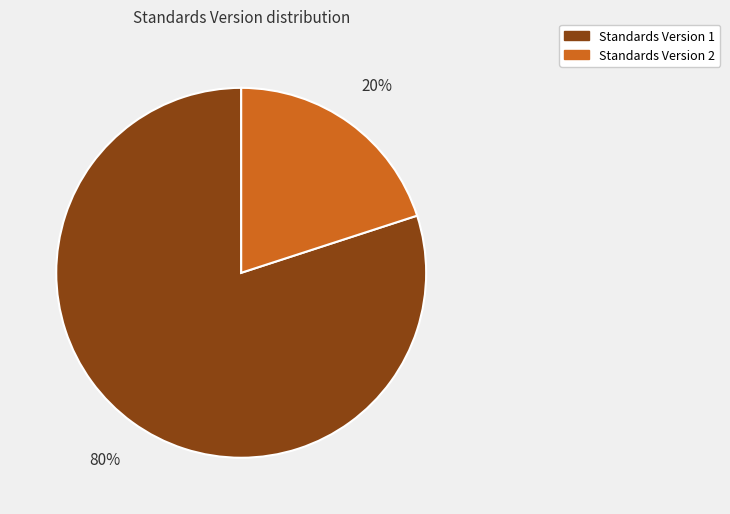

Count the number of slices in the pie.

2